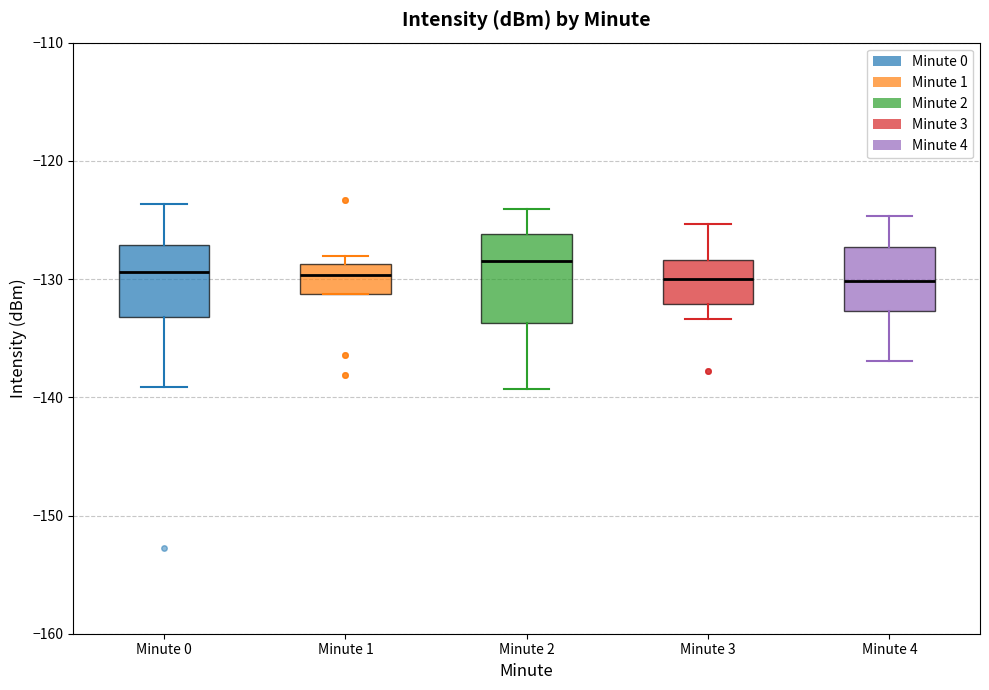

Reading left to right, transcribe this box plot: for each box, give where its median line is, the range the box spans, and where its two whiskers end, as read against the y-axis. The values are not printed on the chart, so give them approximately, as read against the axis.

Minute 0: median -129, box -133 to -127, whiskers -139 to -124
Minute 1: median -130, box -131 to -129, whiskers -131 to -128
Minute 2: median -128, box -134 to -126, whiskers -139 to -124
Minute 3: median -130, box -132 to -128, whiskers -133 to -125
Minute 4: median -130, box -133 to -127, whiskers -137 to -125